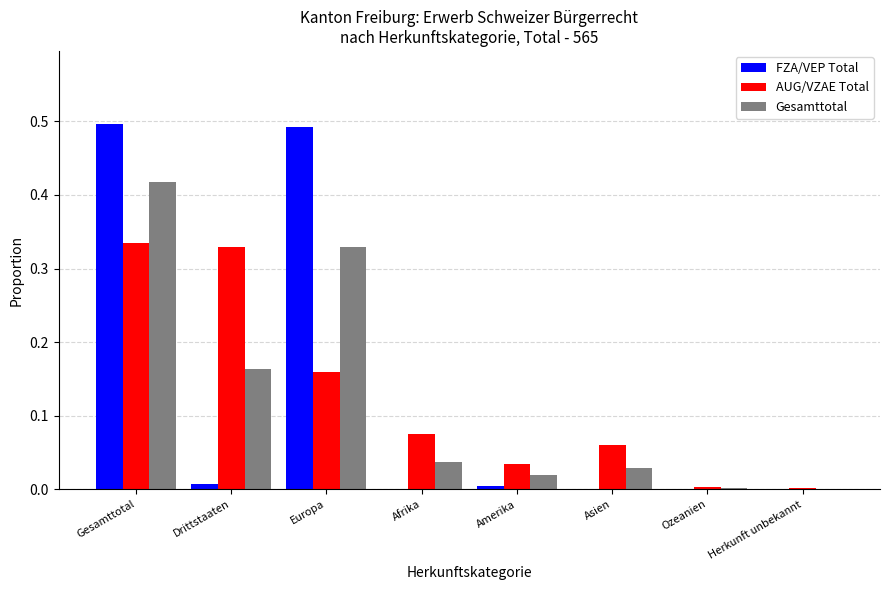

What is the sum of all Gesamttotal values?

1.0